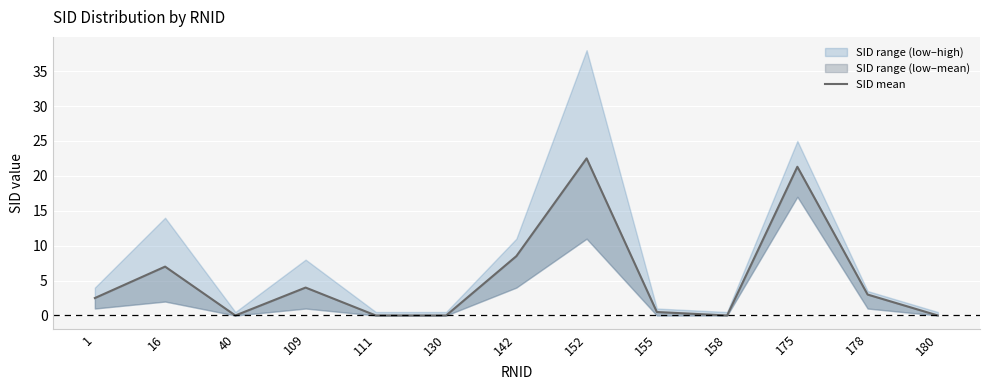

What is the sum of all values?

69.3